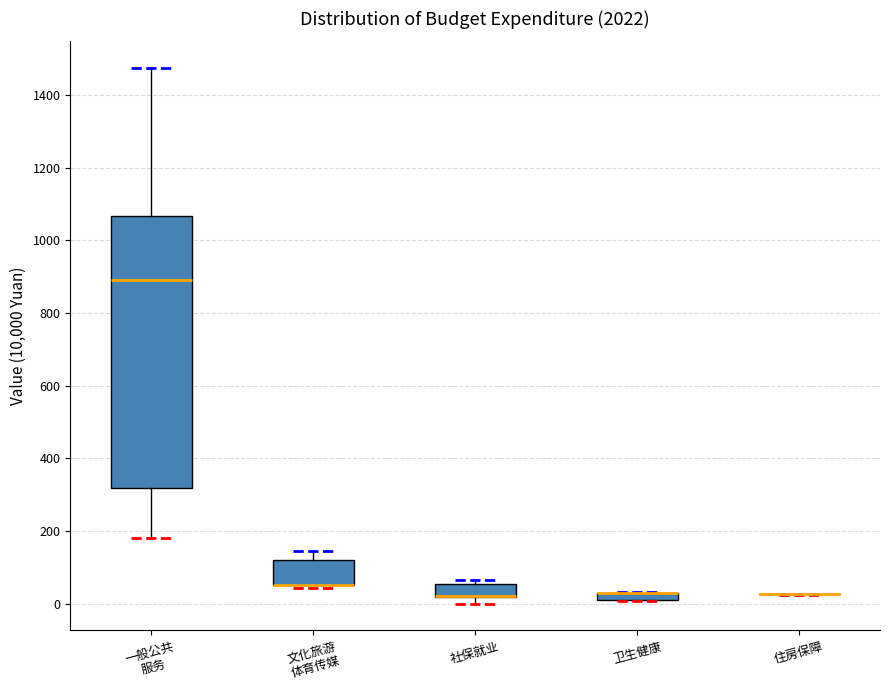

Comparing the boxes themselves (not the whiskers), which one is the tallest?

一般公共 服务